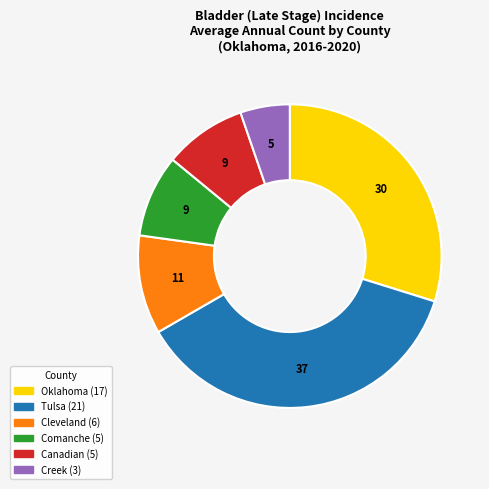

Does any single category account for the majority?

No